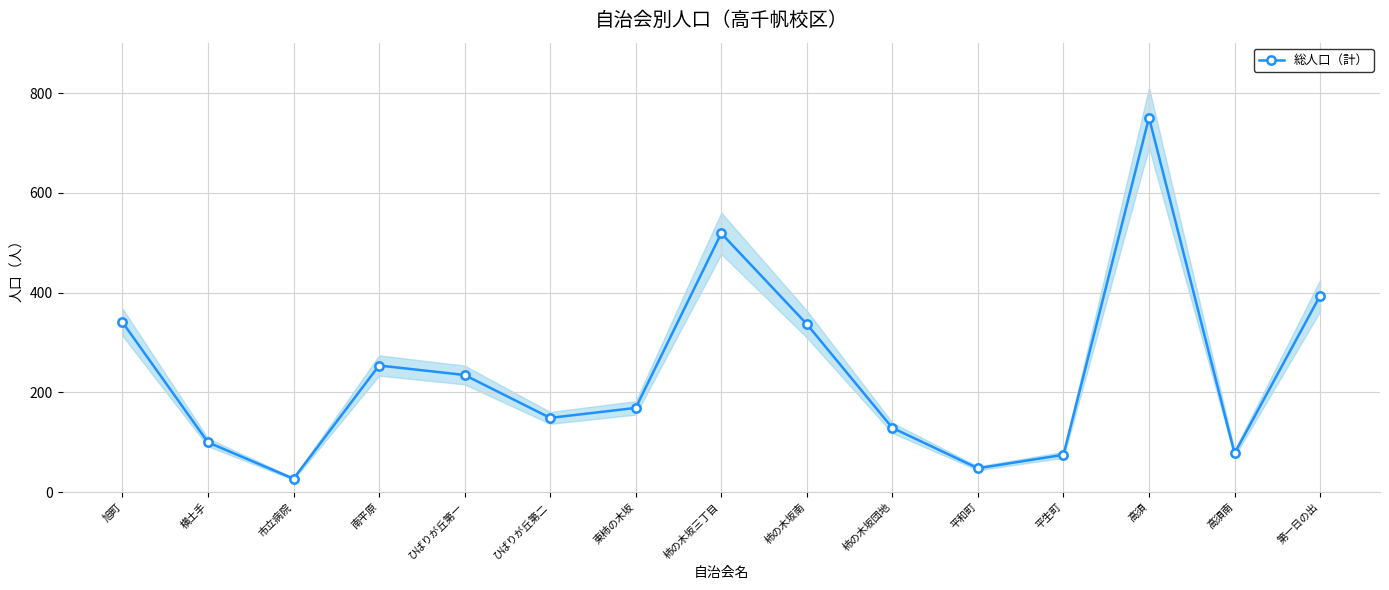

What is the label of the 15th point from the right?

旭町